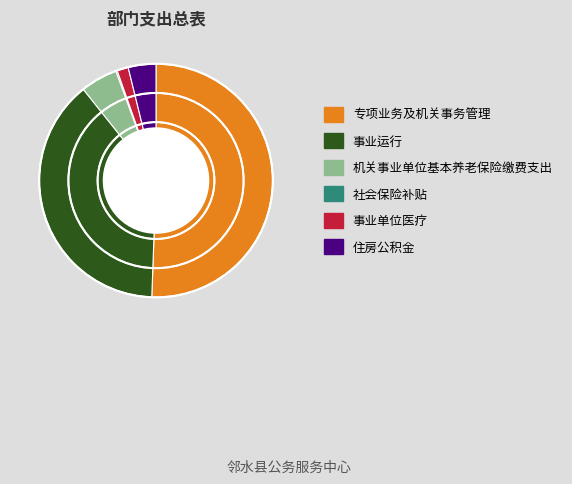

Does 机关事业单位基本养老保险缴费支出 represent more than half of the total?

No